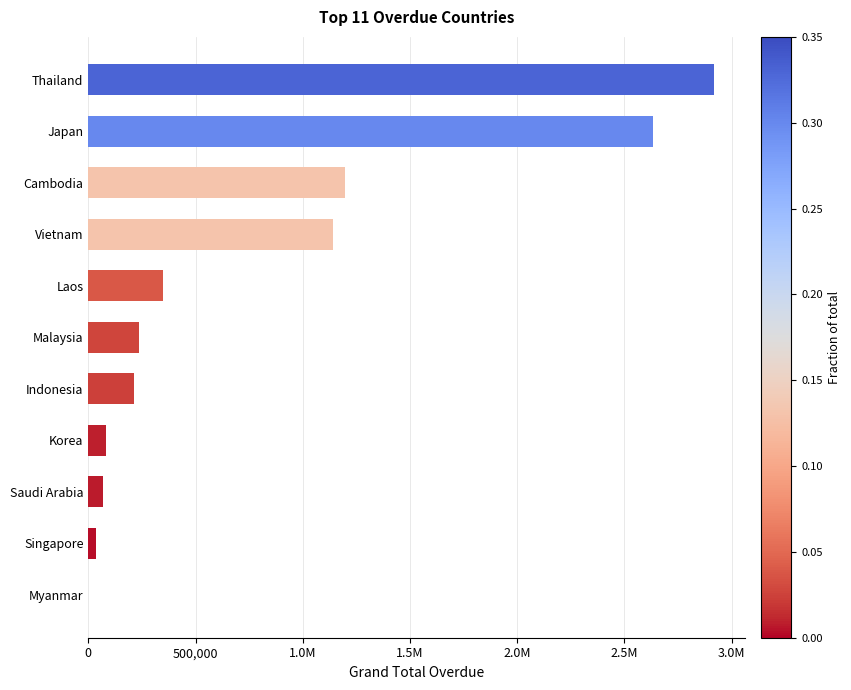

What is the maximum value shown in the chart?

2918422.8